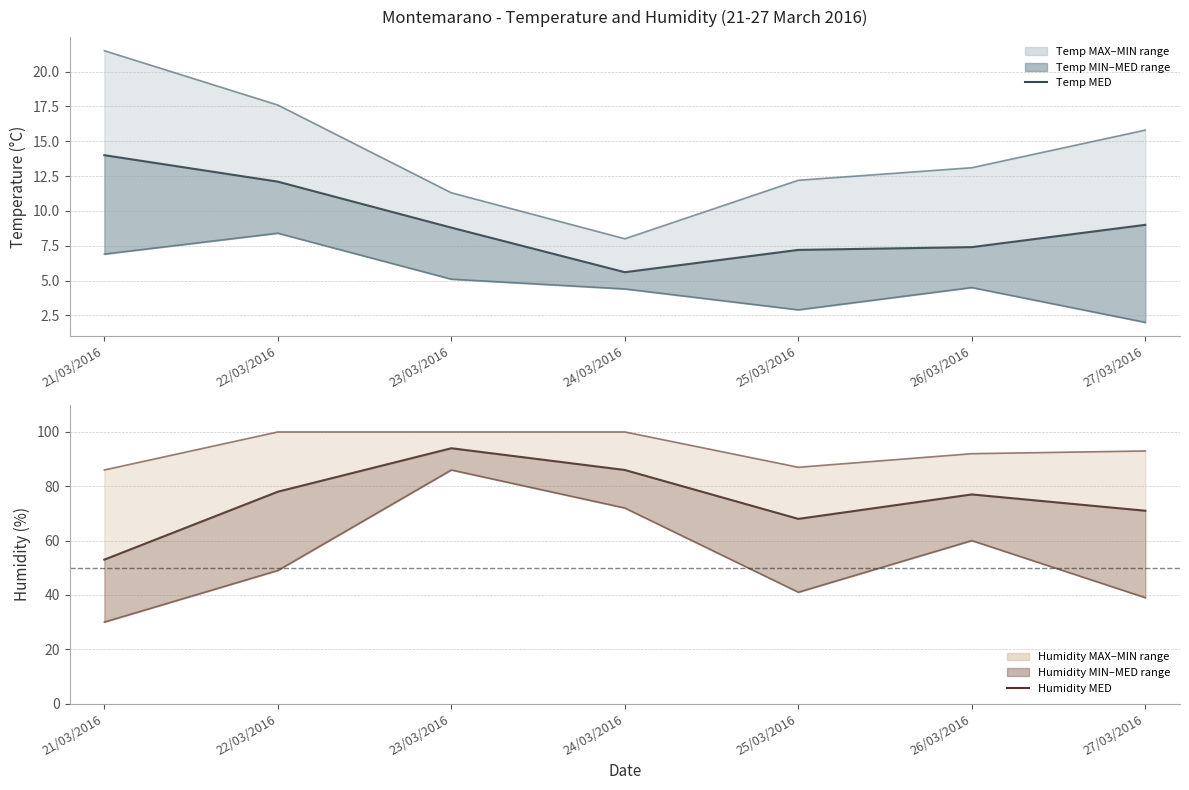

True or false: Temp MIN and Humidity MIN intersect in this chart.

False